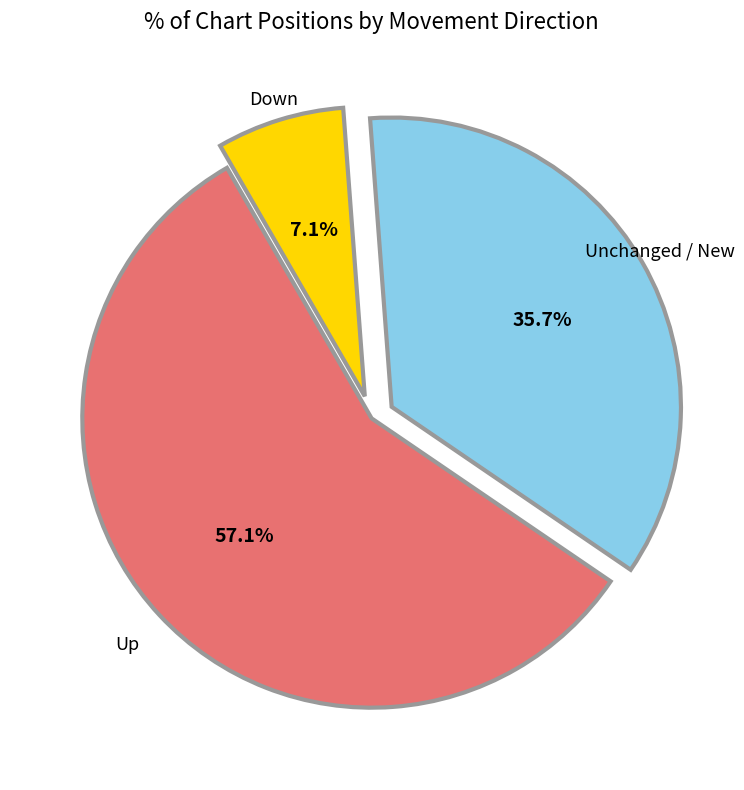

Is there any slice that represents more than half of the pie?

Yes